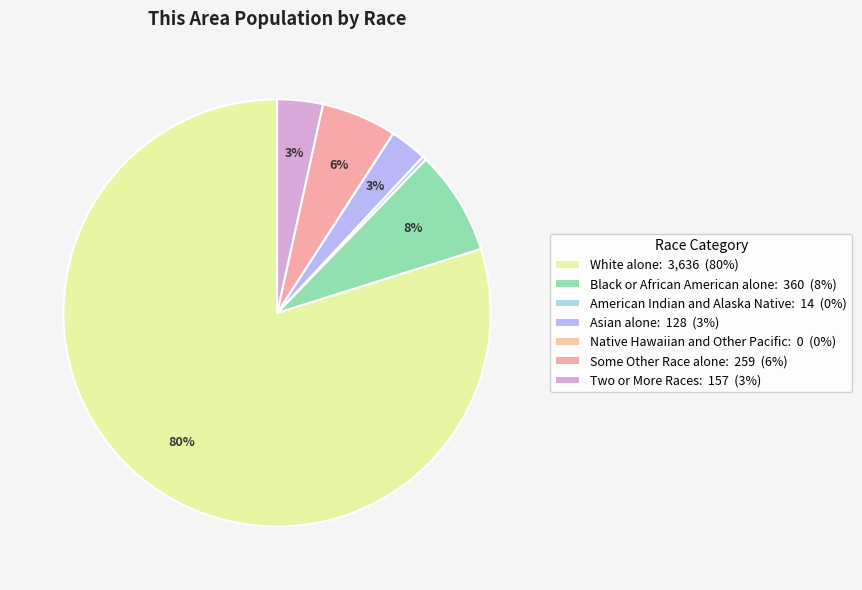

Which category has the smallest portion of the pie?

Native Hawaiian and Other Pacific